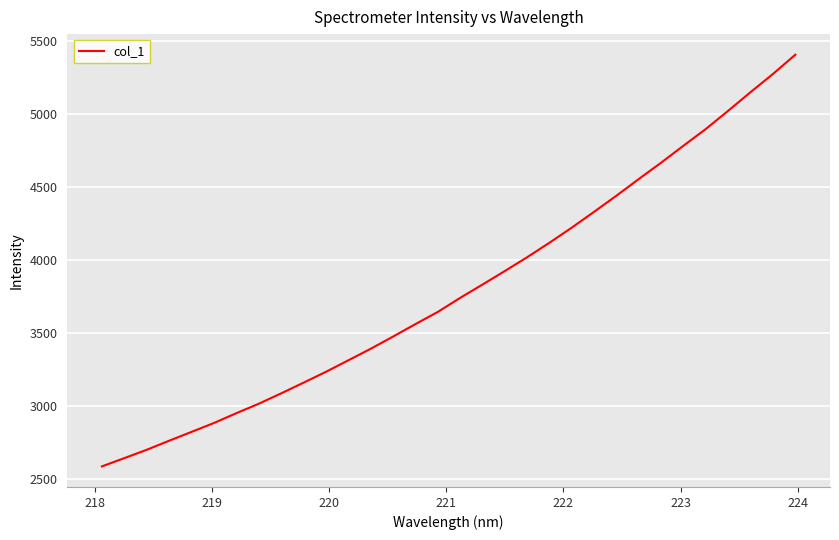

What is the greatest value displayed?

5405.1